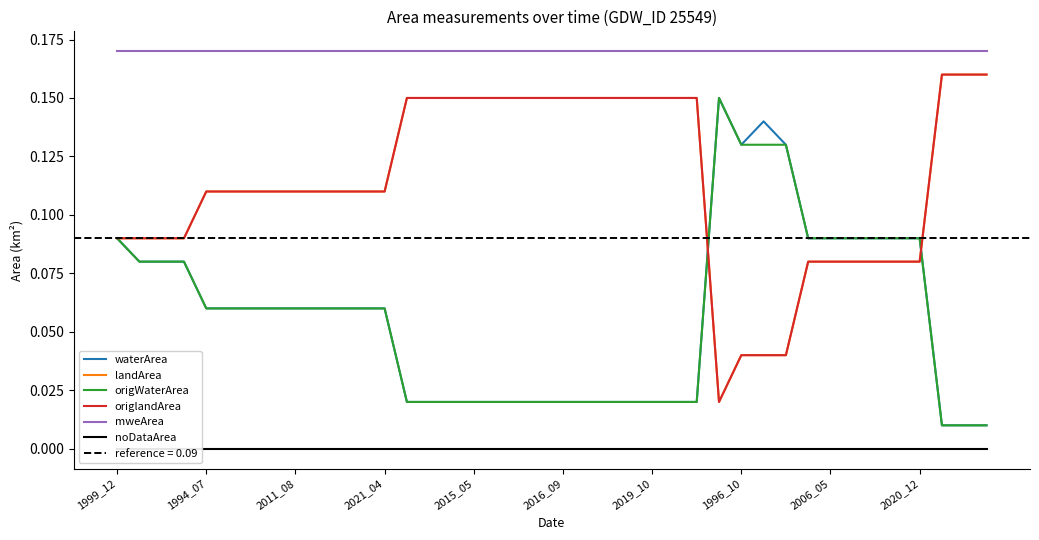

Which series has the widest spread of values?

landArea